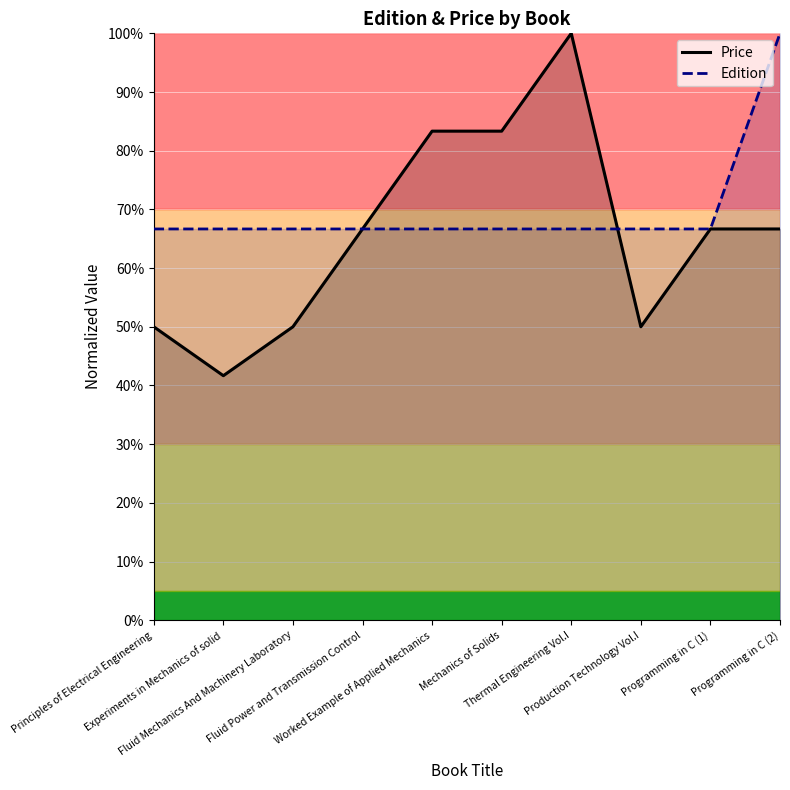

At which label is Price closest to 70?

Fluid Power and Transmission Control